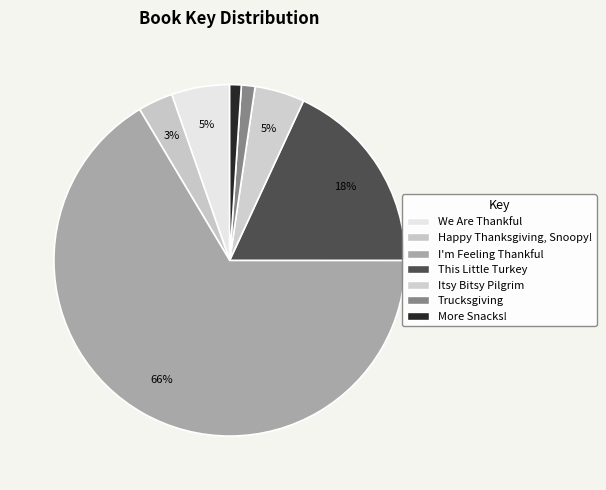

Combined, what portion of the pie is Itsy Bitsy Pilgrim and Trucksgiving?

5.8%